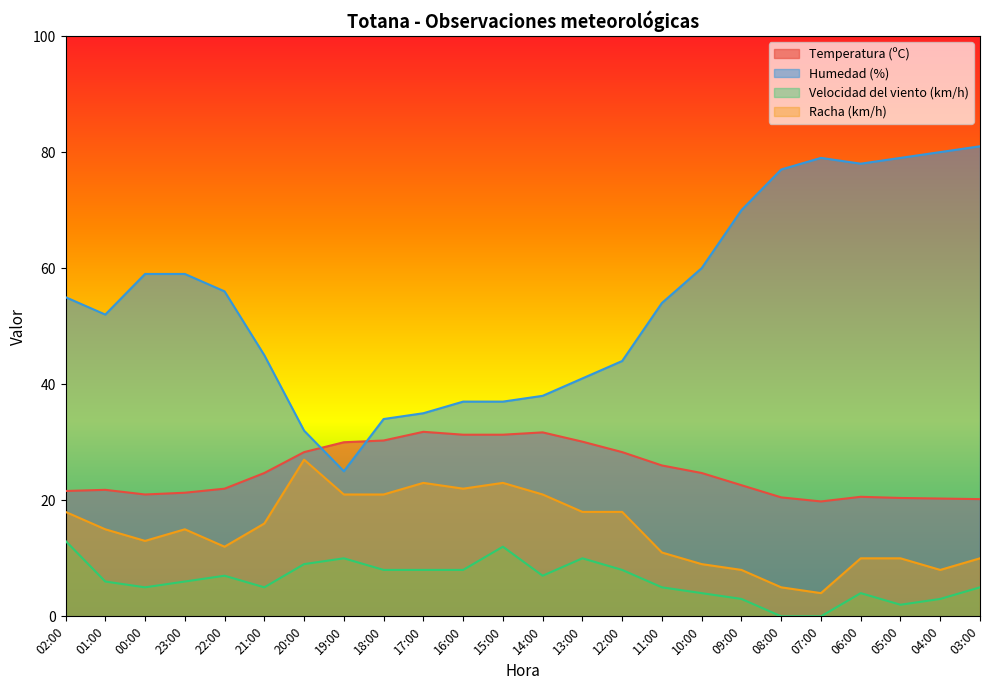

How many lines are shown in the chart?

4